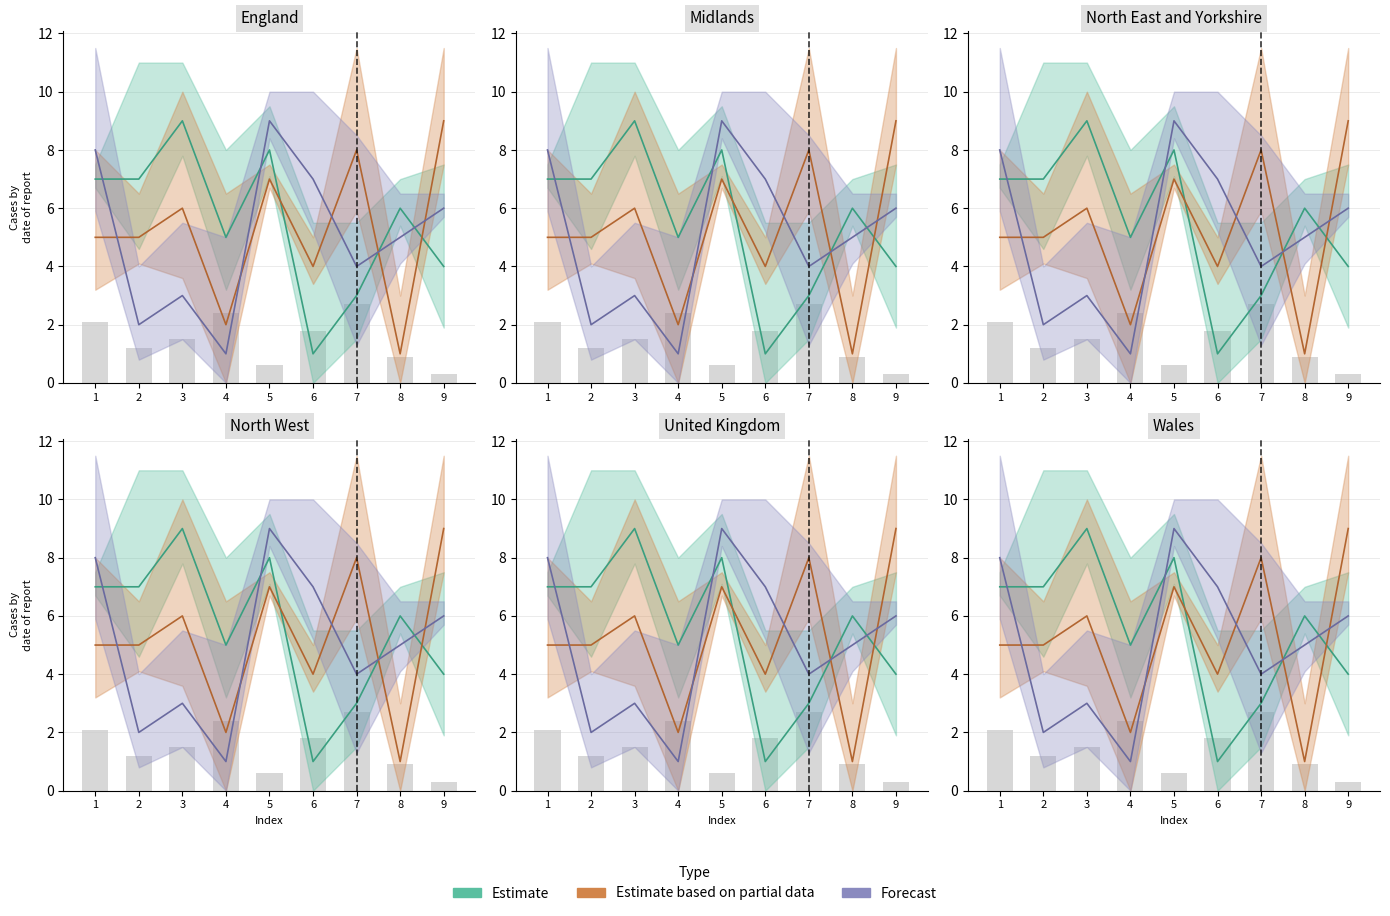

Count the Forecast values in the range 3 to 7.

5